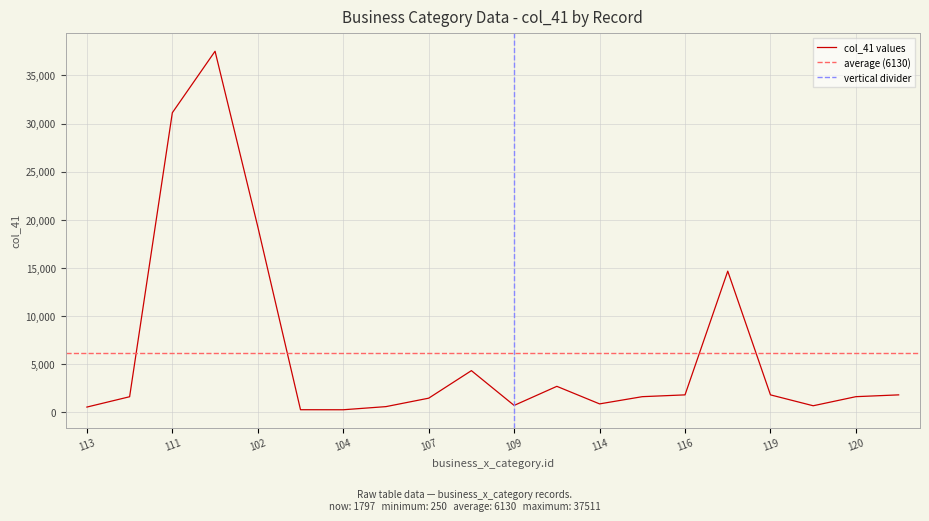

What is the value of the 5th point from the left?

19276